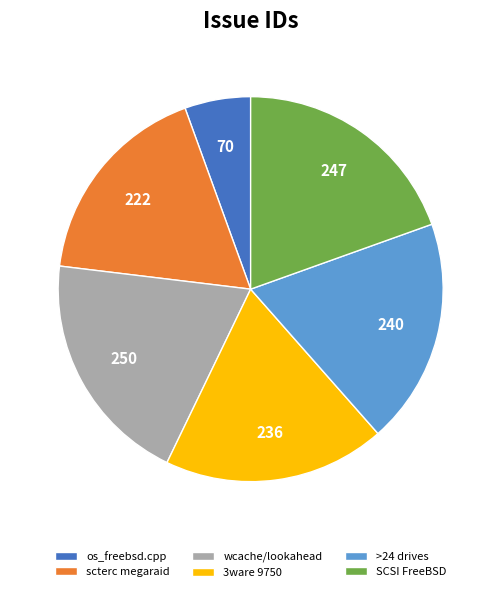

What is the ratio of the value at SCSI FreeBSD to the value at os_freebsd.cpp?

3.5